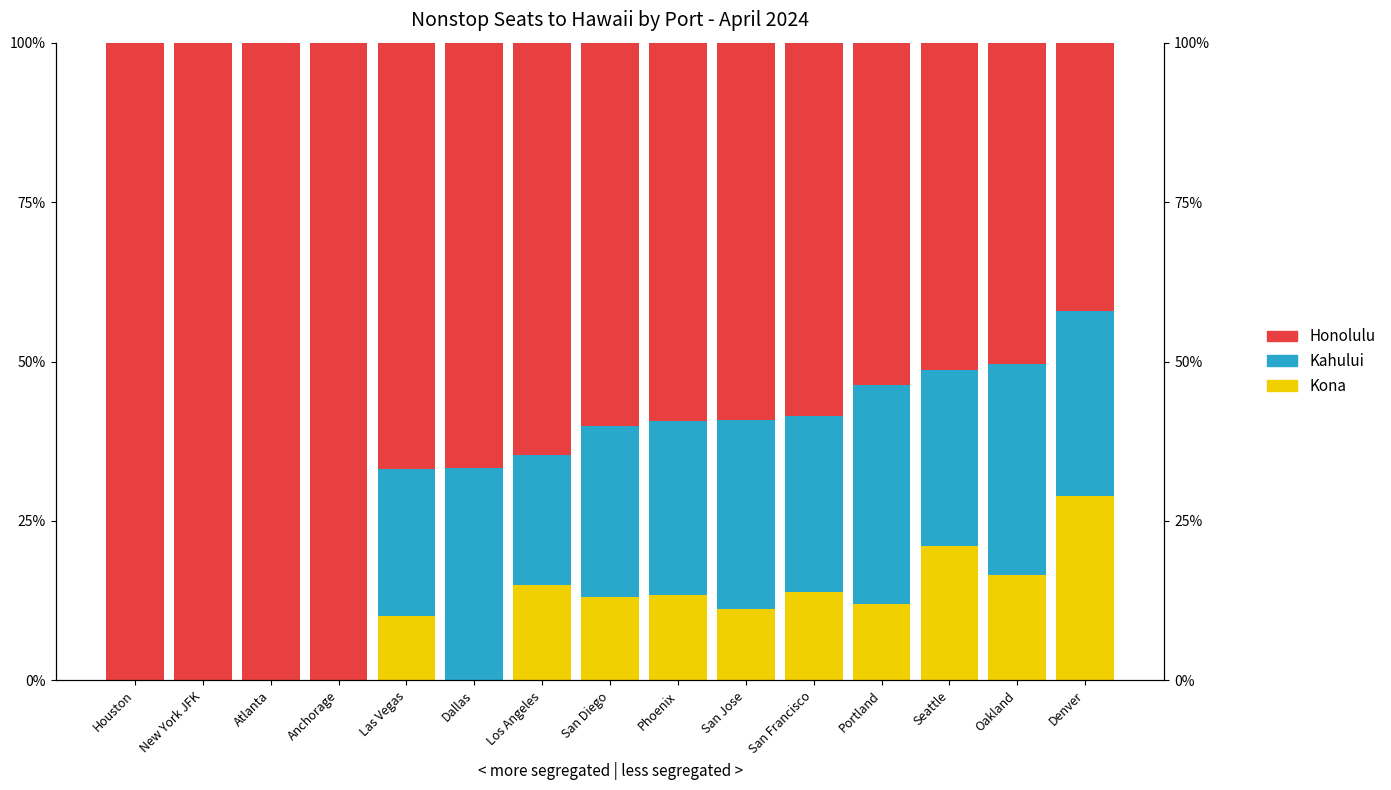

At which category does the chart reach its peak across all series?

Houston